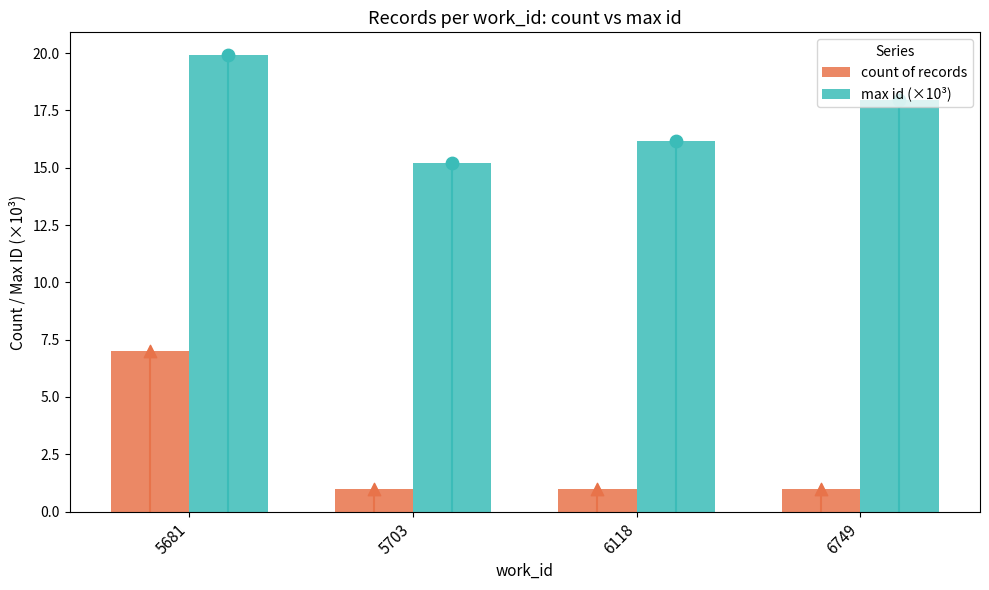

Which series reaches the minimum Y coordinate?

count of records